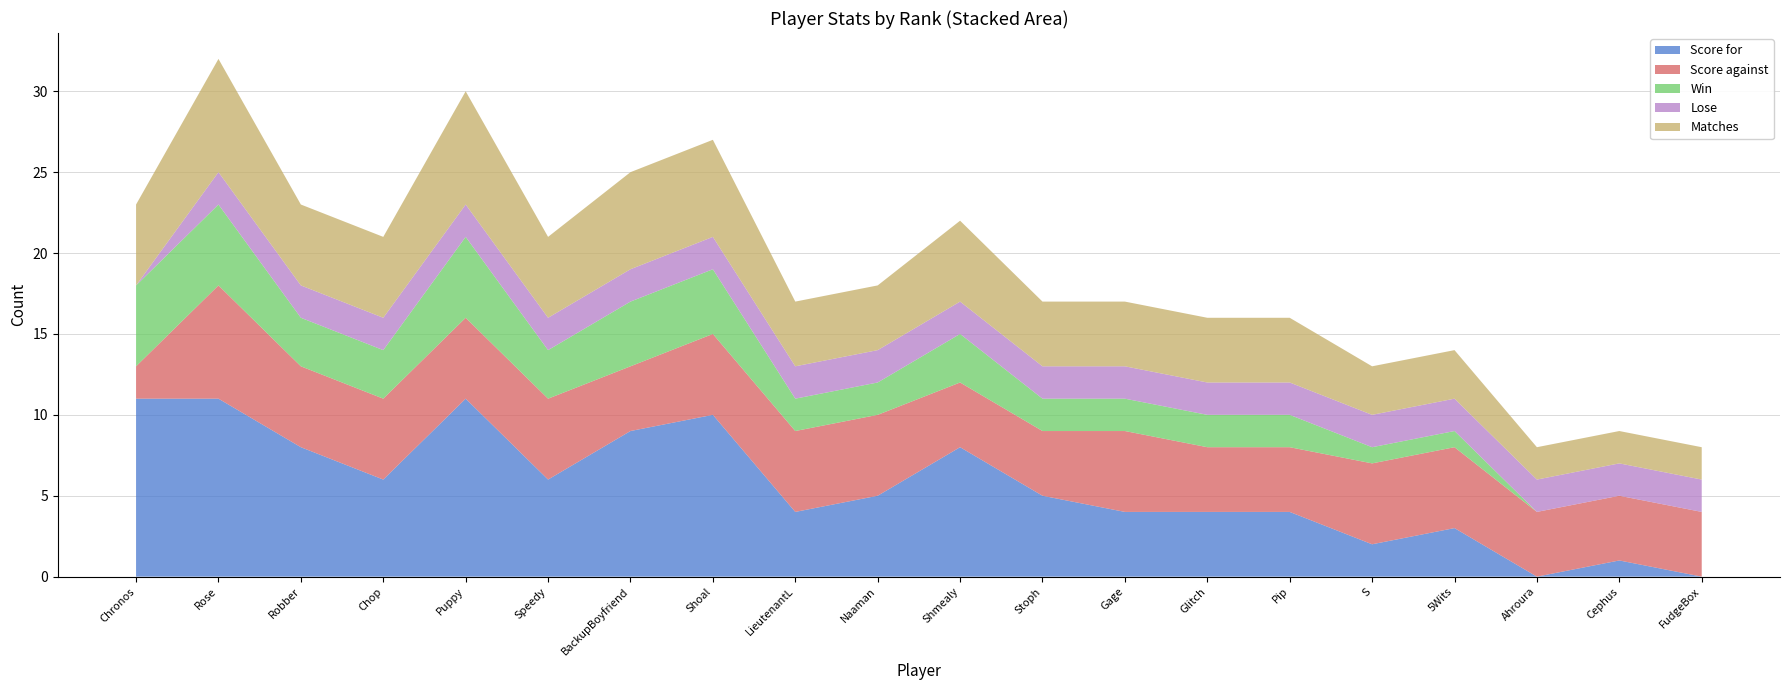

Reading right to left, list all the values displayed in this chart.

Score for: FudgeBox=0	Cephus=1	Ahroura=0	5Wits=3	S=2	Pip=4	Glitch=4	Gage=4	Stoph=5	Shmealy=8	Naaman=5	LieutenantL=4	Shoal=10	BackupBoyfriend=9	Speedy=6	Puppy=11	Chop=6	Robber=8	Rose=11	Chronos=11
Score against: FudgeBox=4	Cephus=4	Ahroura=4	5Wits=5	S=5	Pip=4	Glitch=4	Gage=5	Stoph=4	Shmealy=4	Naaman=5	LieutenantL=5	Shoal=5	BackupBoyfriend=4	Speedy=5	Puppy=5	Chop=5	Robber=5	Rose=7	Chronos=2
Win: FudgeBox=0	Cephus=0	Ahroura=0	5Wits=1	S=1	Pip=2	Glitch=2	Gage=2	Stoph=2	Shmealy=3	Naaman=2	LieutenantL=2	Shoal=4	BackupBoyfriend=4	Speedy=3	Puppy=5	Chop=3	Robber=3	Rose=5	Chronos=5
Lose: FudgeBox=2	Cephus=2	Ahroura=2	5Wits=2	S=2	Pip=2	Glitch=2	Gage=2	Stoph=2	Shmealy=2	Naaman=2	LieutenantL=2	Shoal=2	BackupBoyfriend=2	Speedy=2	Puppy=2	Chop=2	Robber=2	Rose=2	Chronos=0
Matches: FudgeBox=2	Cephus=2	Ahroura=2	5Wits=3	S=3	Pip=4	Glitch=4	Gage=4	Stoph=4	Shmealy=5	Naaman=4	LieutenantL=4	Shoal=6	BackupBoyfriend=6	Speedy=5	Puppy=7	Chop=5	Robber=5	Rose=7	Chronos=5